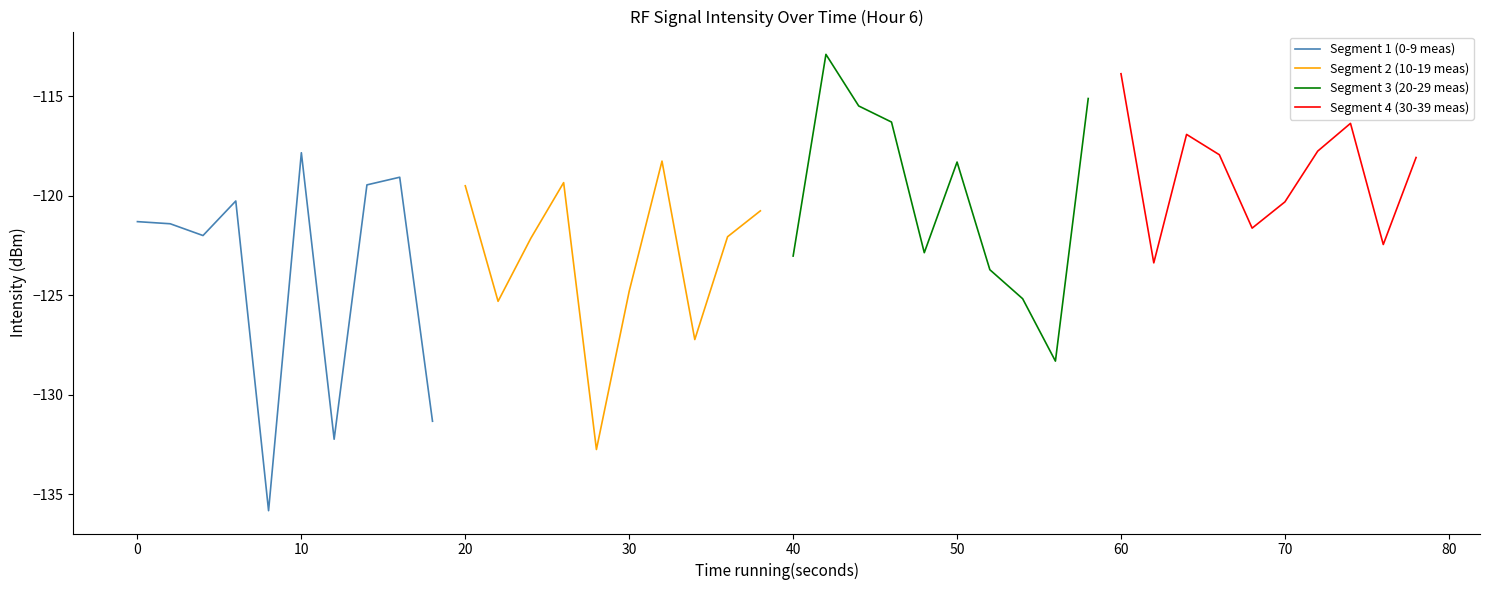

Does the chart have visible grid lines?

No